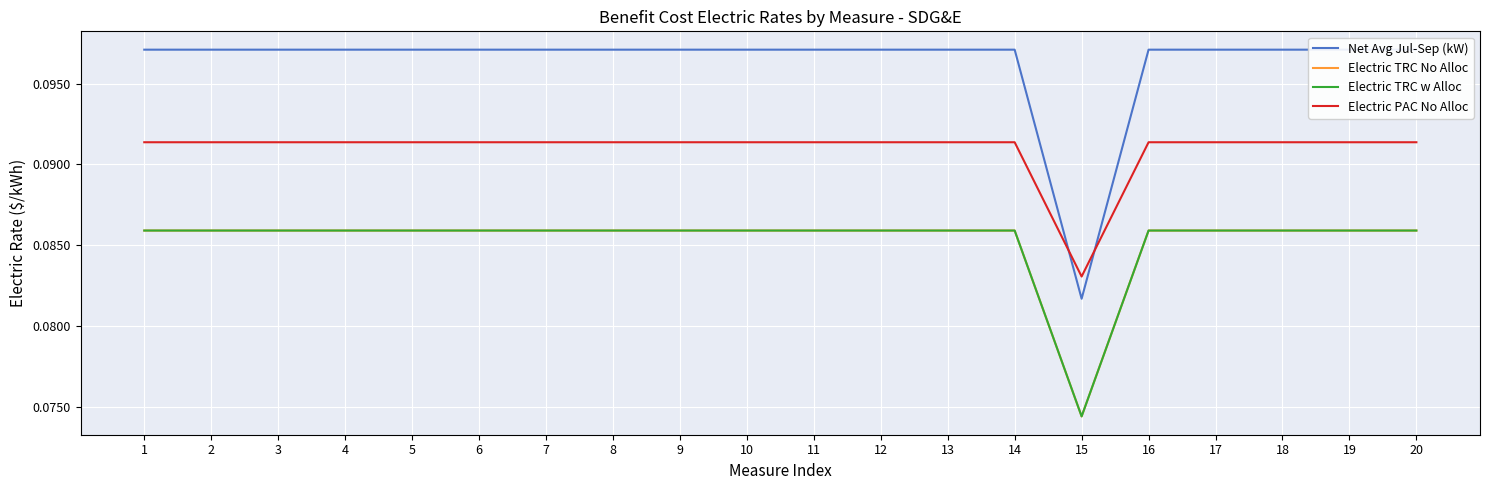

Between 6 and 13, which series saw the biggest shift?

Net Avg Jul-Sep (kW)